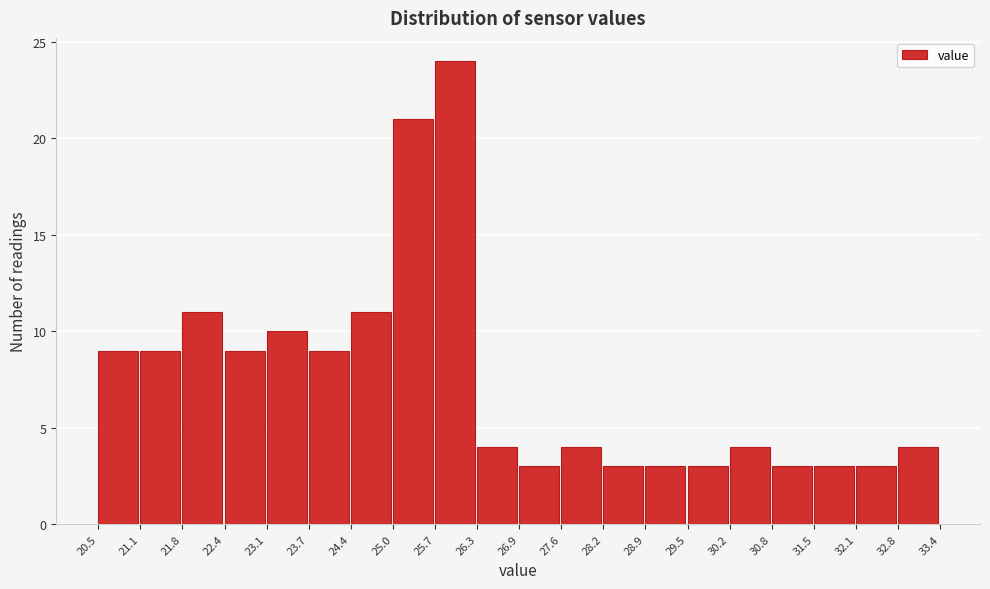

Reading left to right, transcribe this chart: for each bar, give the range it covers on the x-axis and its height. The values are not printed on the chart, so give them approximately, as read against the axis.

20.5 to 21.1: 9
21.1 to 21.8: 9
21.8 to 22.4: 11
22.4 to 23.1: 9
23.1 to 23.7: 10
23.7 to 24.4: 9
24.4 to 25.0: 11
25.0 to 25.7: 21
25.7 to 26.3: 24
26.3 to 26.9: 4
26.9 to 27.6: 3
27.6 to 28.2: 4
28.2 to 28.9: 3
28.9 to 29.5: 3
29.5 to 30.2: 3
30.2 to 30.8: 4
30.8 to 31.5: 3
31.5 to 32.1: 3
32.1 to 32.8: 3
32.8 to 33.4: 4